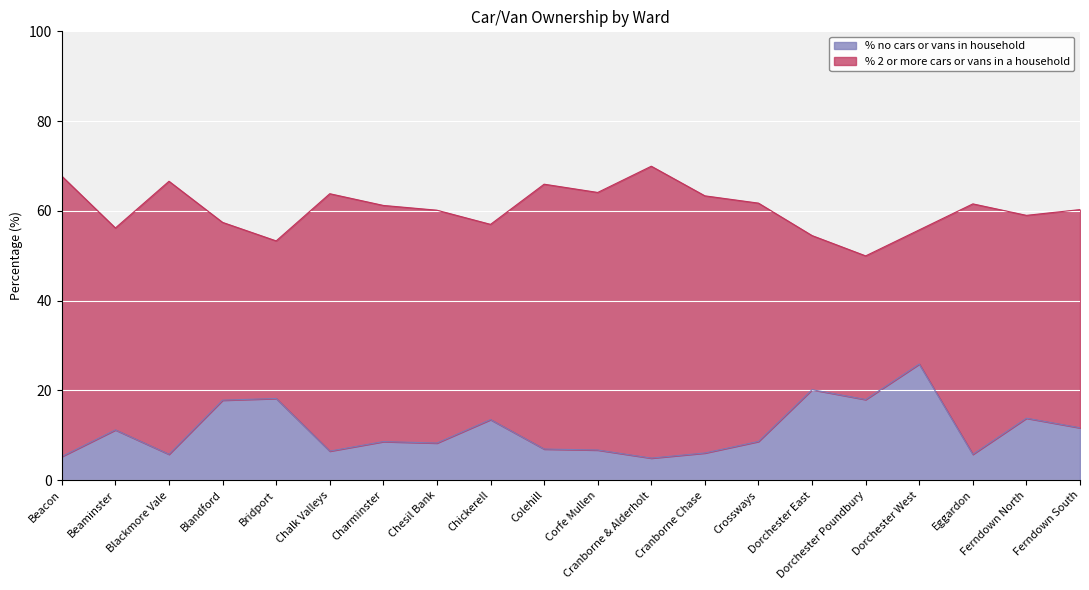

How many lines are shown in the chart?

2